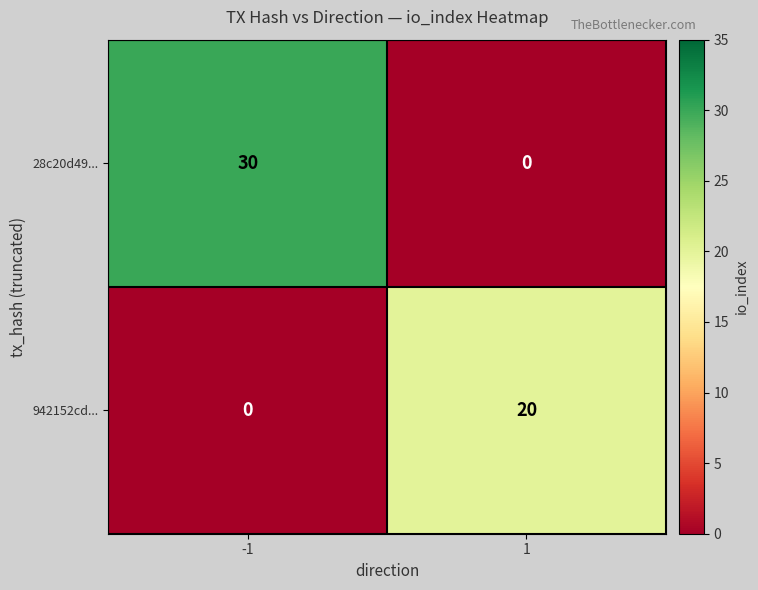

What is the approximate value of 28c20d49... at -1, to the nearest 10?

30